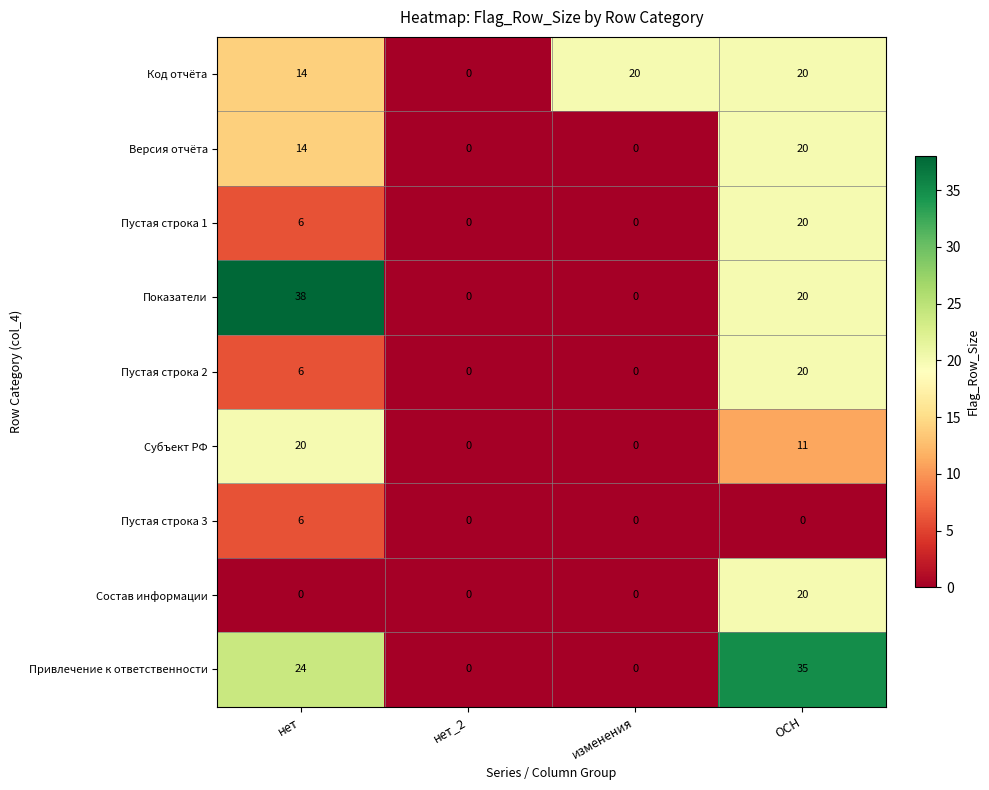

The Субъект РФ series shows 0 at изменения. True or false?

True